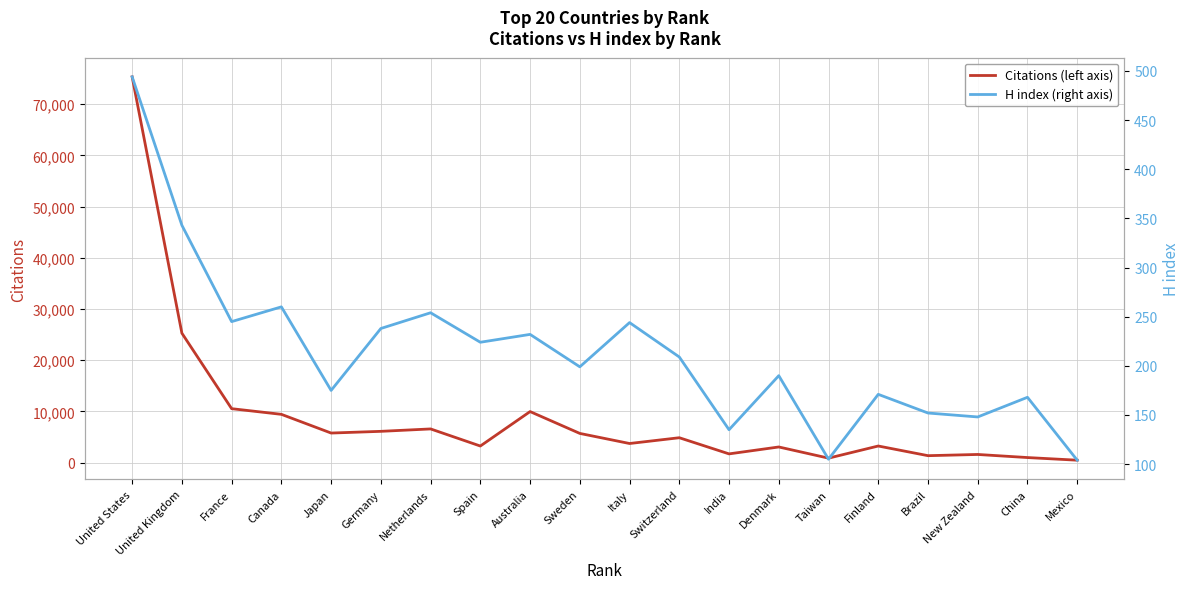

What is the sum of the Citations (left axis) values at United Kingdom and Spain?

28537